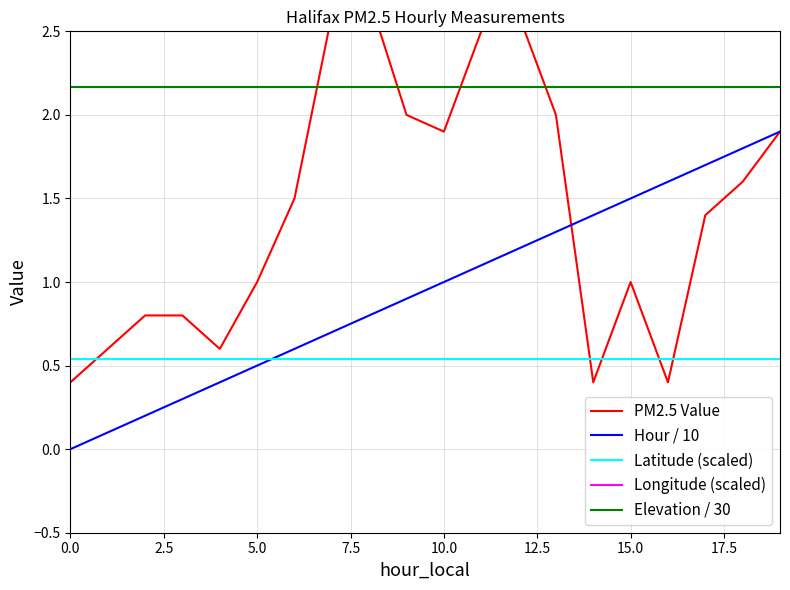

True or false: PM2.5 Value has a value of 0.1 at 0.0.

False